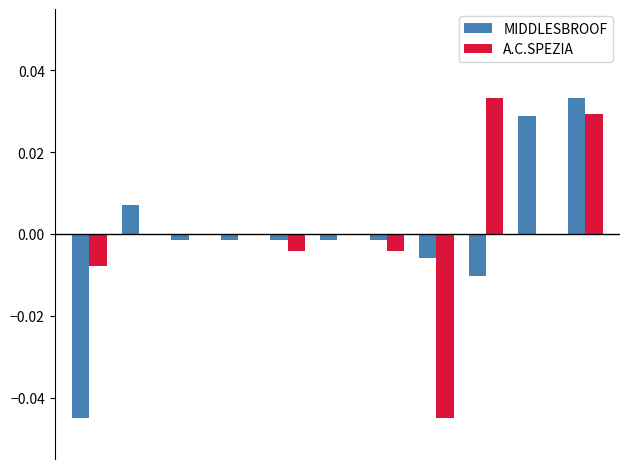

Does the chart contain any negative values?

Yes